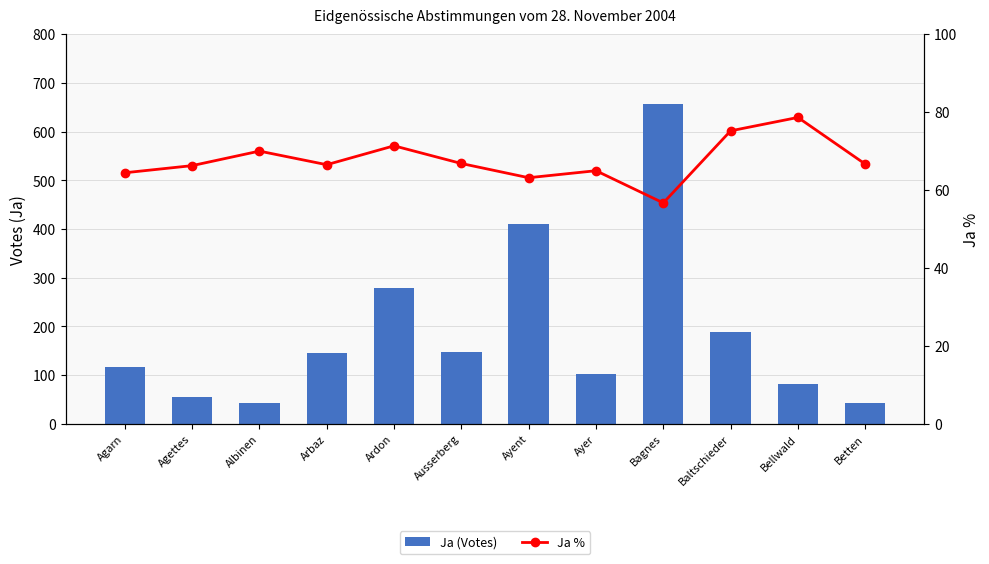

At which label is Ja (Votes) closest to 349?

Ayent